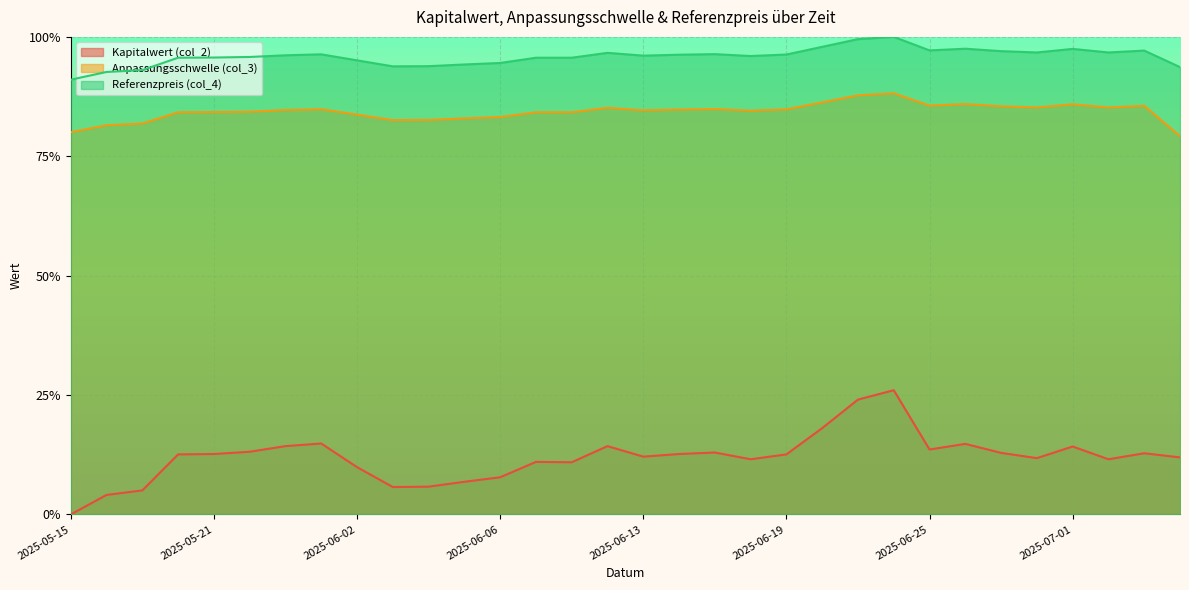

Is the value of Kapitalwert (col_2) at 2025-06-05 greater than the value of Anpassungsschwelle (col_3) at 2025-06-19?

No